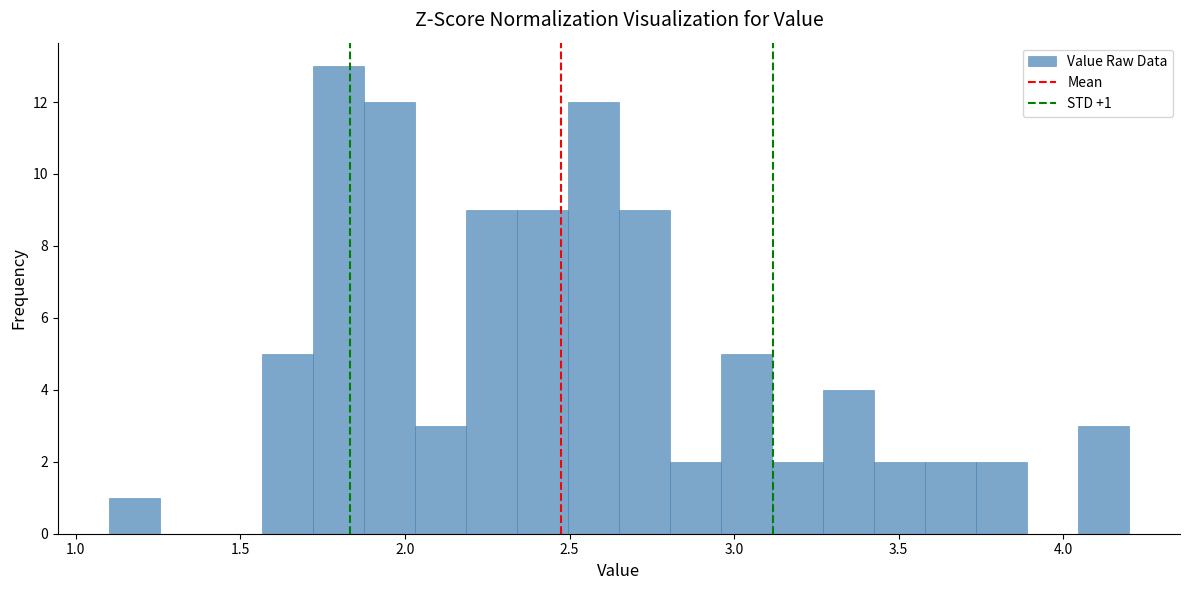

Around what value on the x-axis is the tallest bar? Give the approximate position of its centre, as read against the axis.

1.80